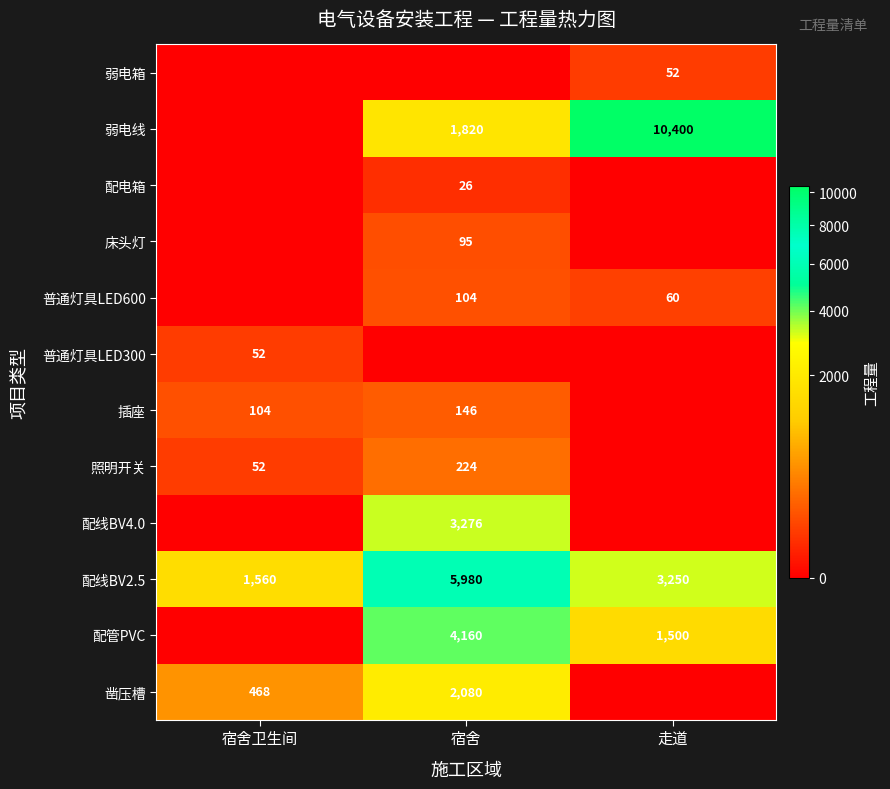

What is the spread (max minus min) of values at 宿舍?

5980